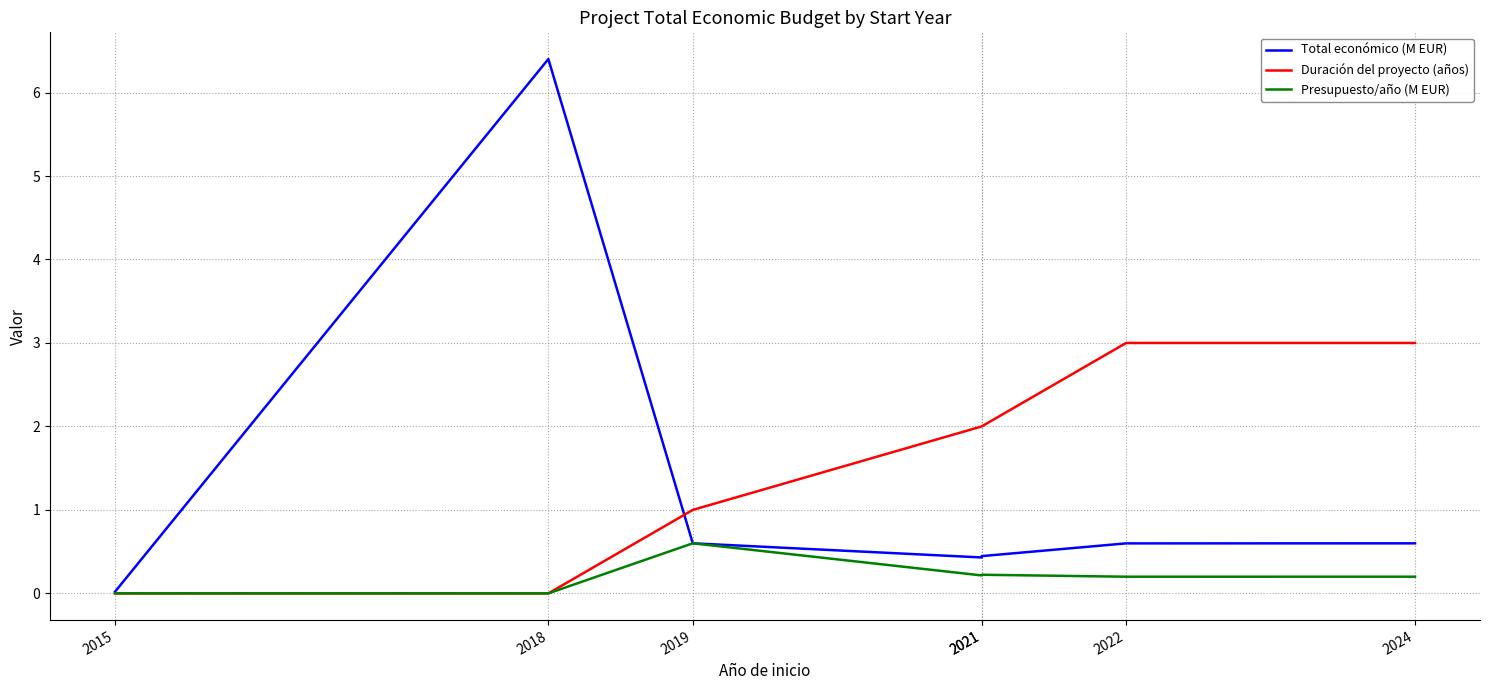

What are all the series names shown in the legend?

Total económico (M EUR), Duración del proyecto (años), Presupuesto/año (M EUR)